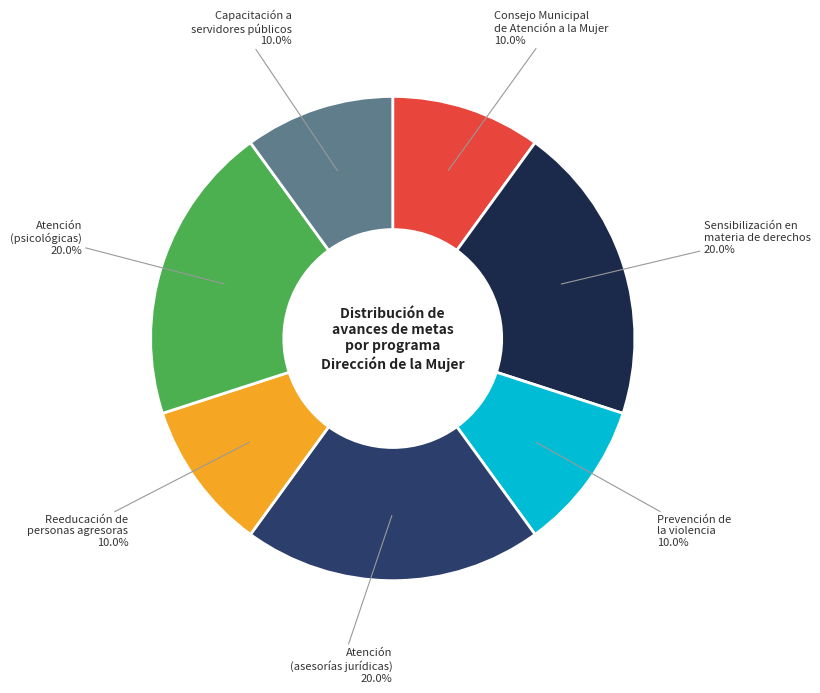

Is there a majority slice in this chart?

No